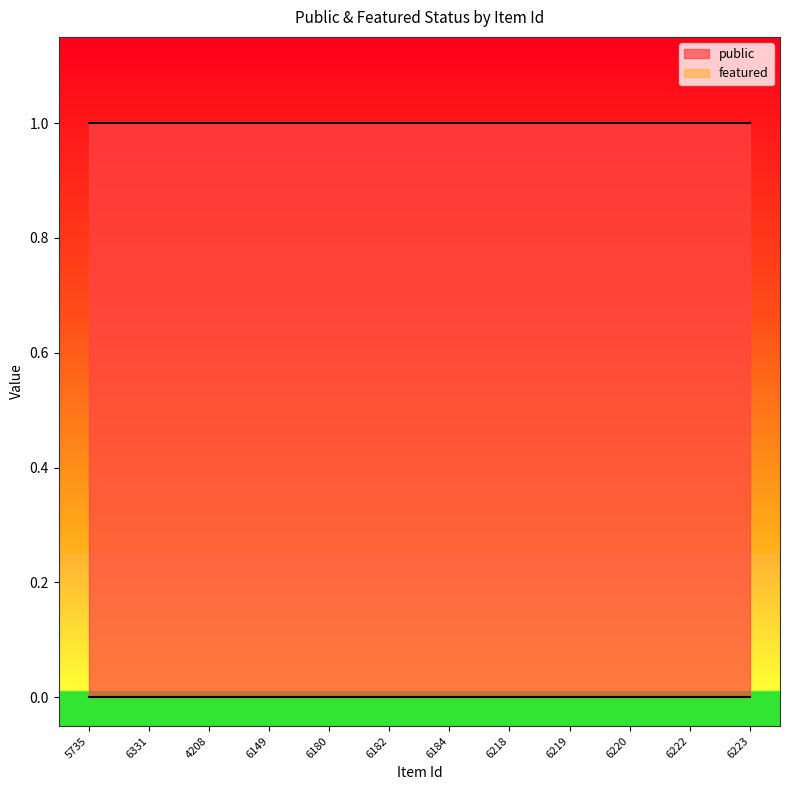

What is the total value across all series at 6184?

1